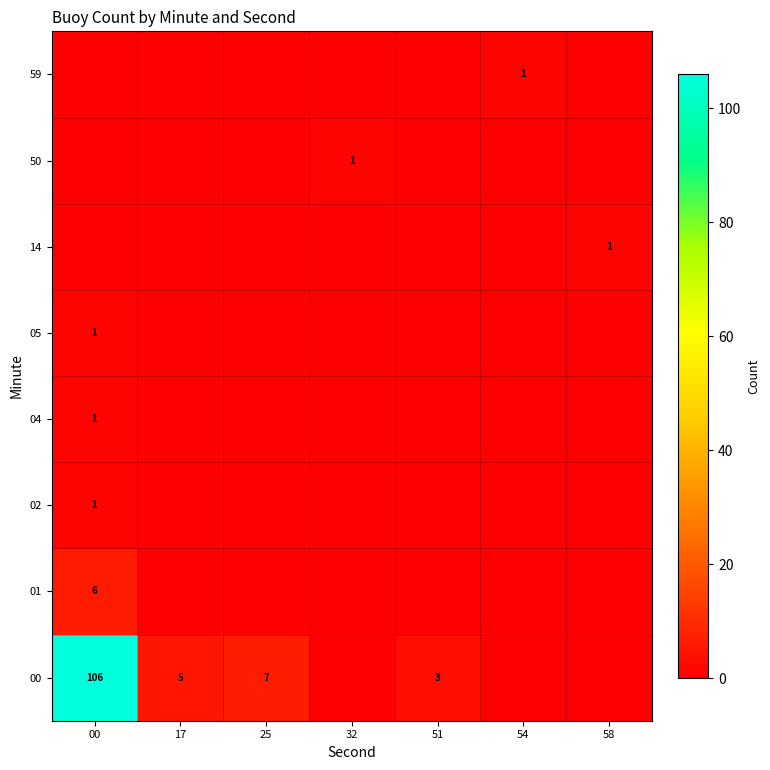

Count the number of data series in this chart.

8